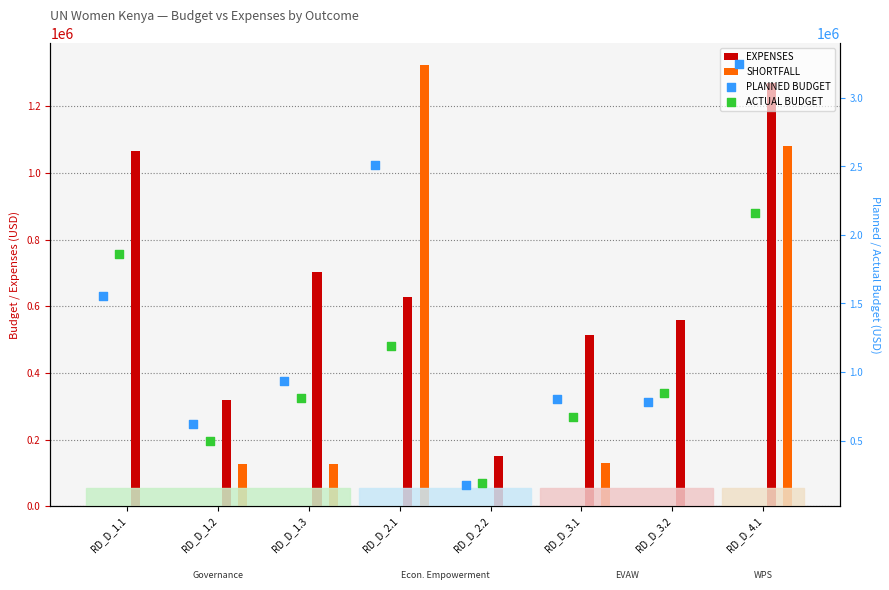

At which category is the sum across all series the highest?

RD_D_4.1